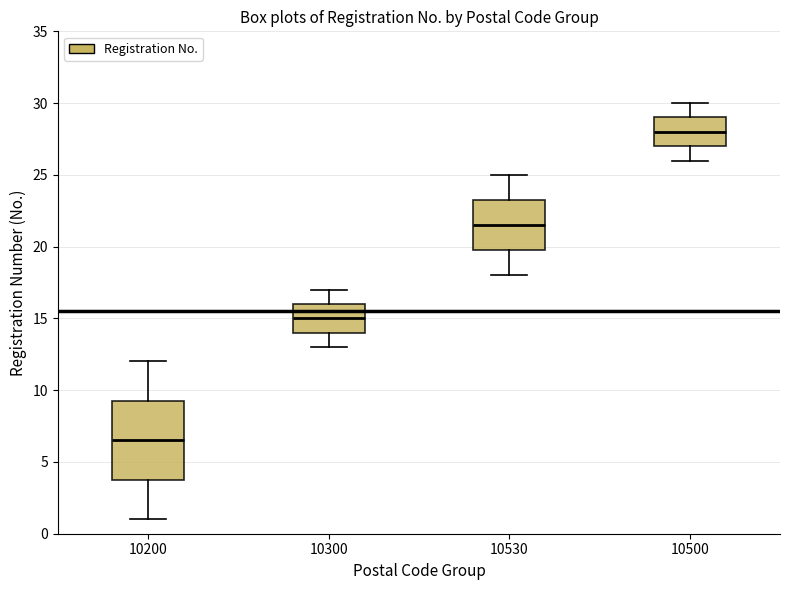

Which box has the highest median line?

10500